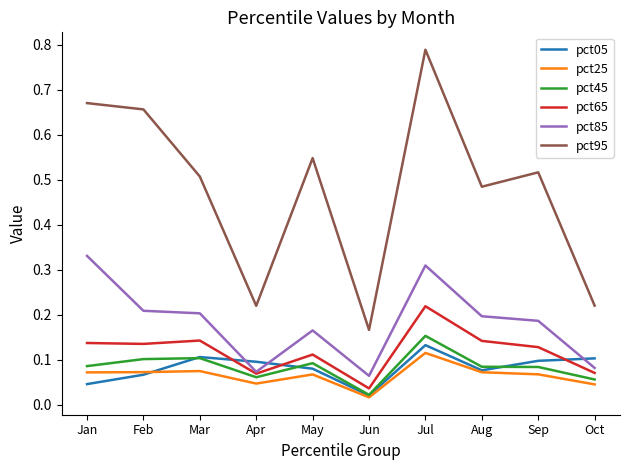

Which series has the widest spread of values?

pct95